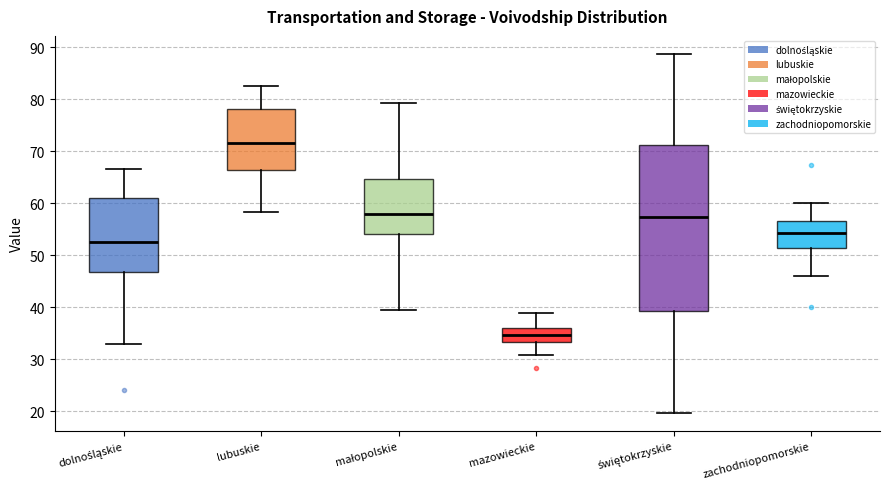

Where does the upper whisker of the box for lubuskie end on the y-axis? The values are not printed on the chart, so give them approximately, as read against the axis.

83